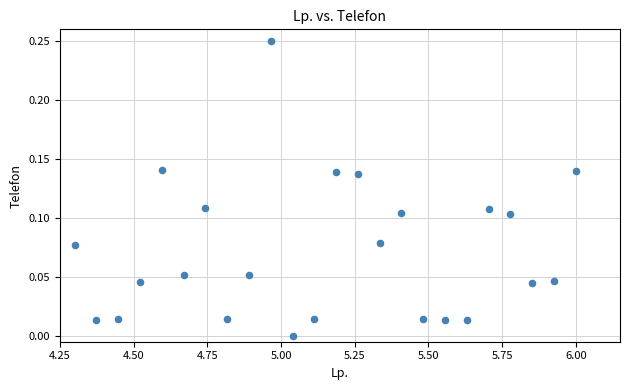

What is the range of X values (max minus min)?

1.7